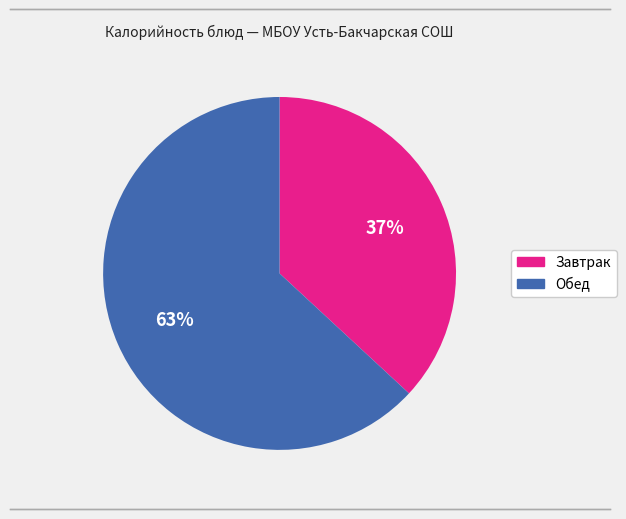

Does any single category account for the majority?

Yes